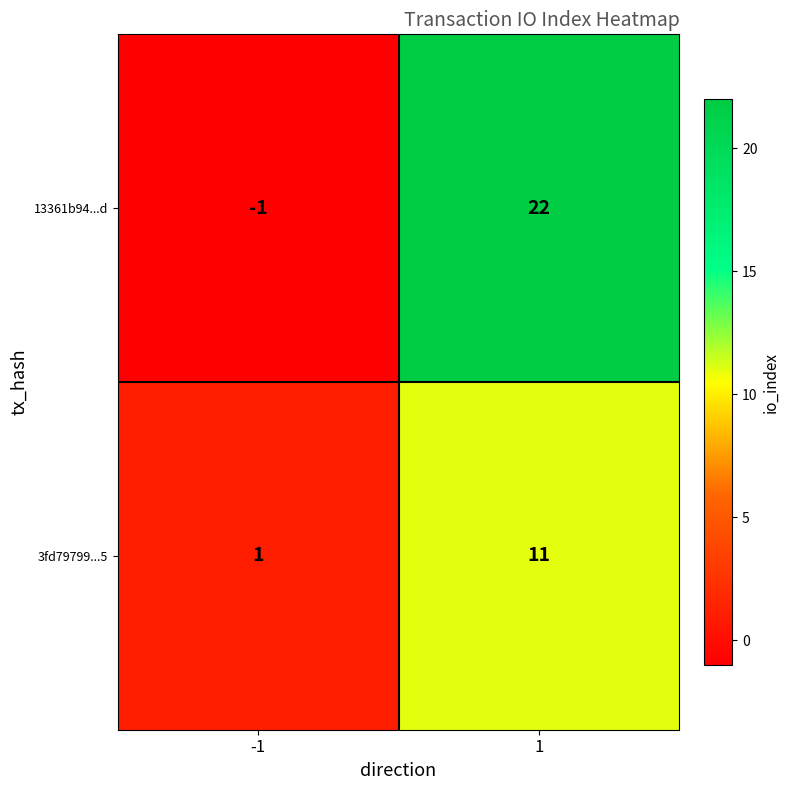

What is the spread (max minus min) of values at -1?

2